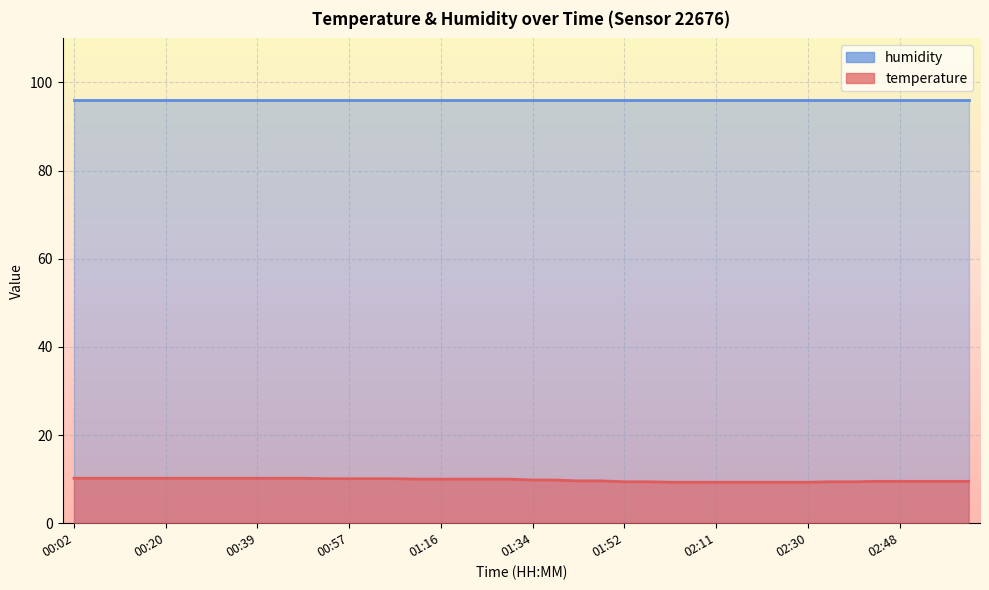

What is the minimum value shown in the chart?

9.3